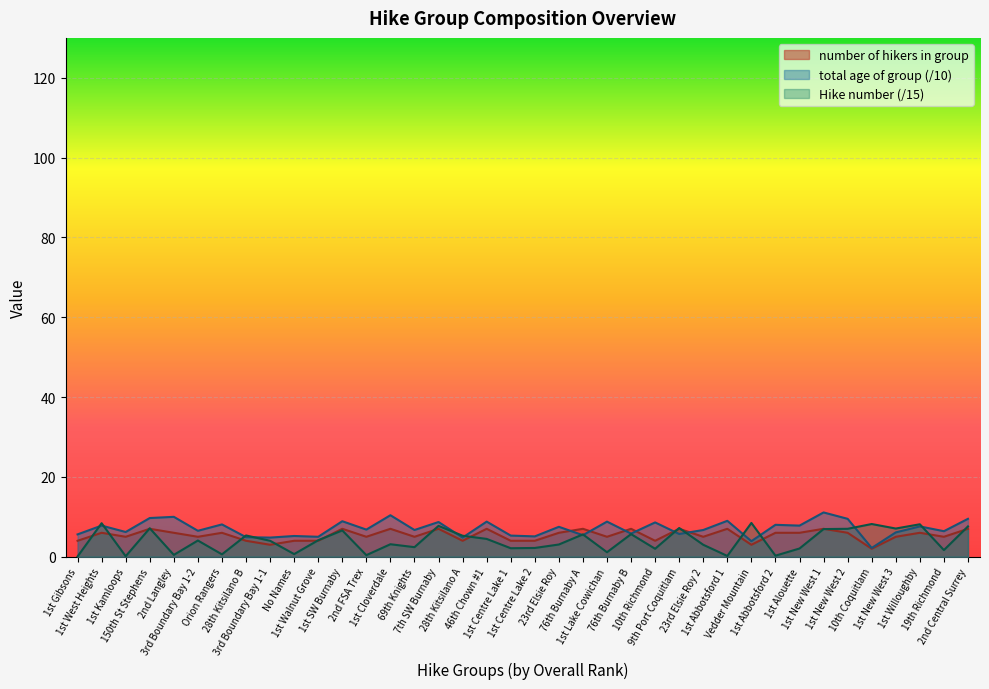

How many number of hikers in group values are between 4 and 7?

35